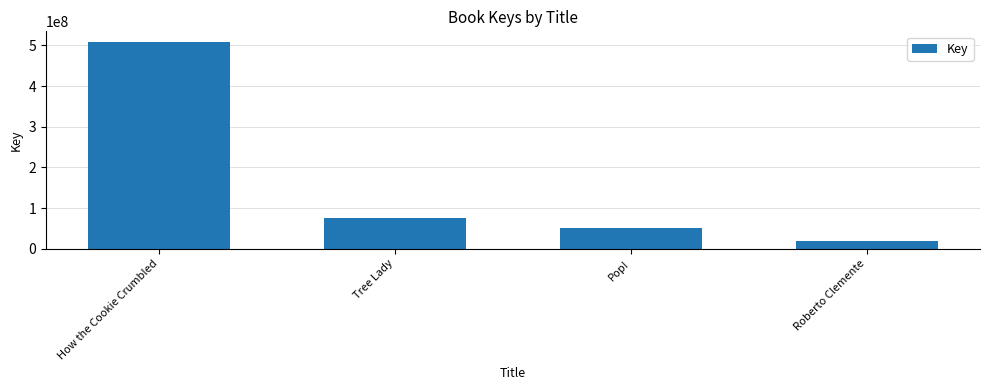

Rank the categories by value from highest to lowest.

How the Cookie Crumbled, Tree Lady, Pop!, Roberto Clemente